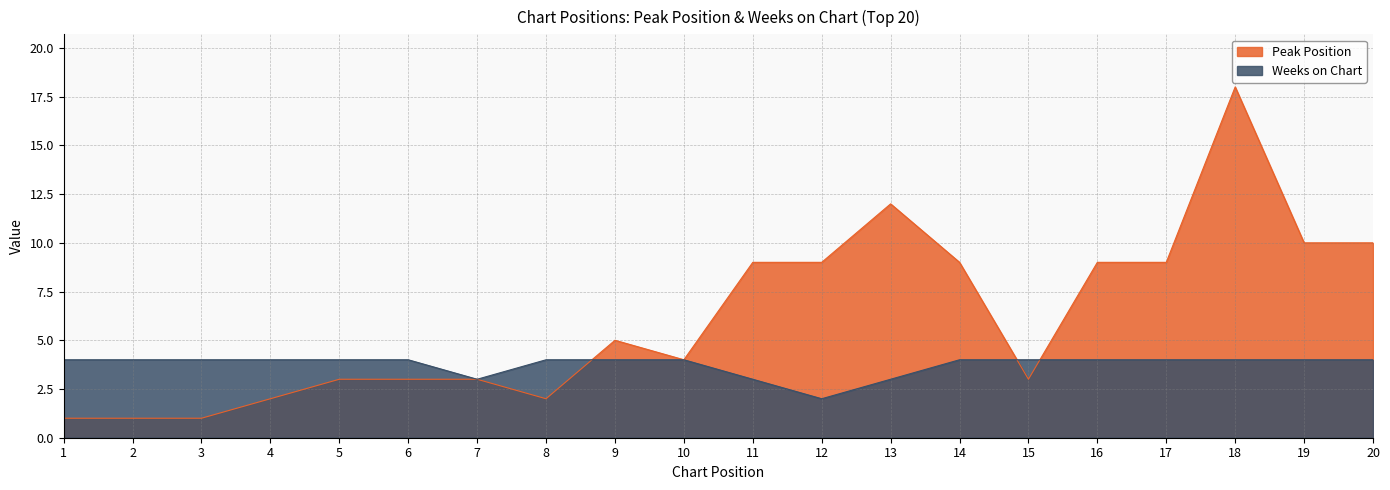

Reading left to right, extract all data points from this chart.

Peak Position: 1	1	1	2	3	3	3	2	5	4	9	9	12	9	3	9	9	18	10	10
Weeks on Chart: 4	4	4	4	4	4	3	4	4	4	3	2	3	4	4	4	4	4	4	4